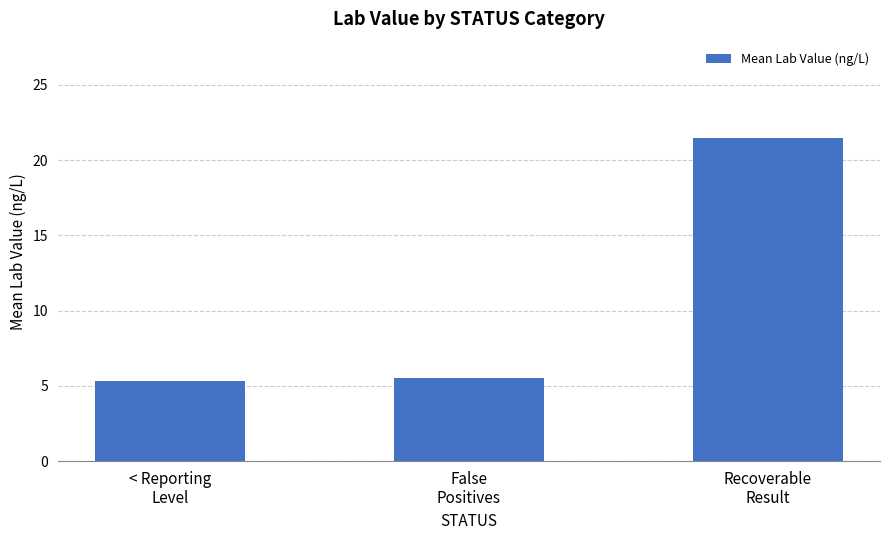

Reading left to right, extract all data points from this chart.

< Reporting
Level=5.3	False
Positives=5.5	Recoverable
Result=21.4